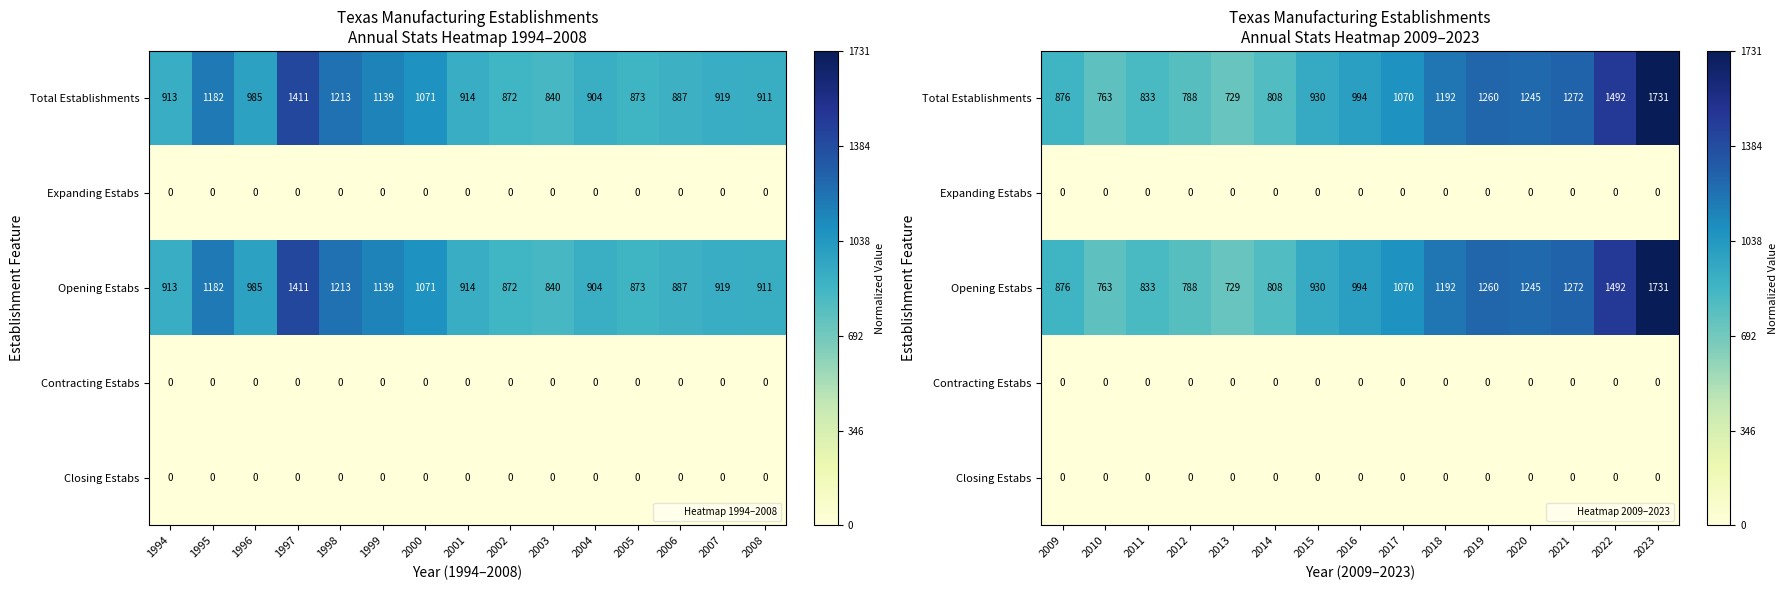

At which category does the chart reach its minimum across all series?

2009